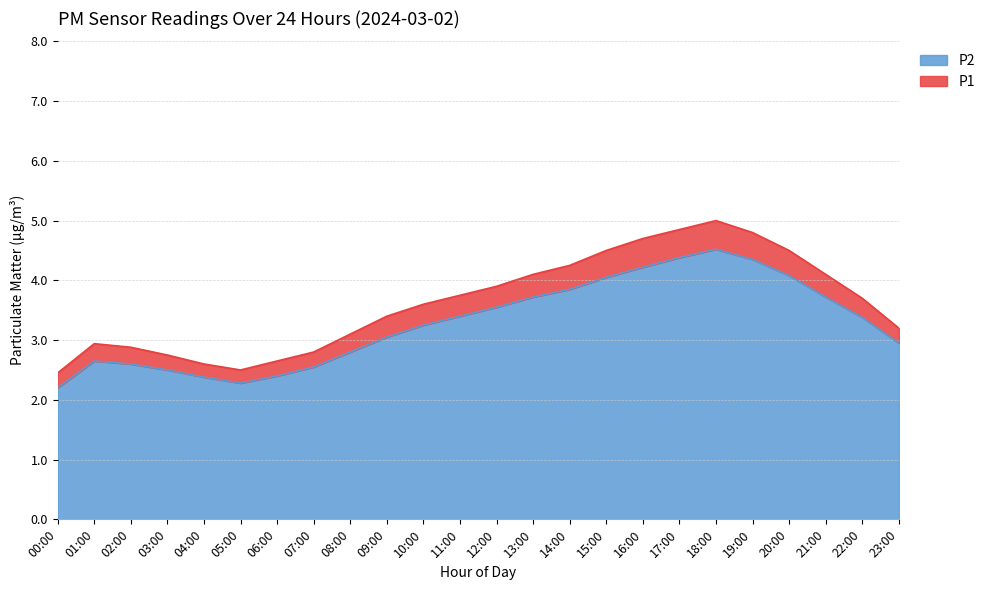

What is the approximate value of P1 at 14:00?

4.2